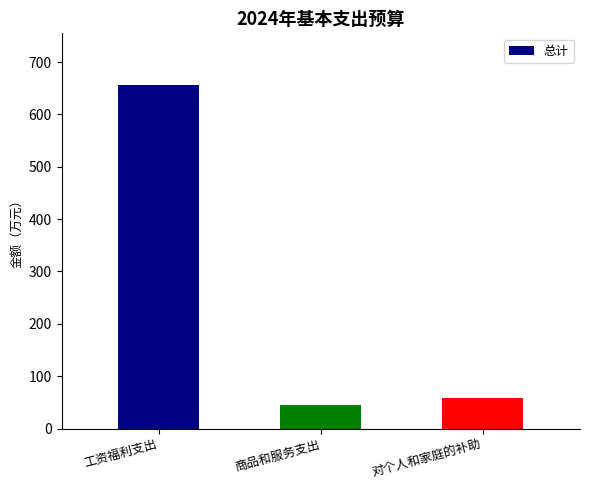

Read the value at 商品和服务支出.

45.6